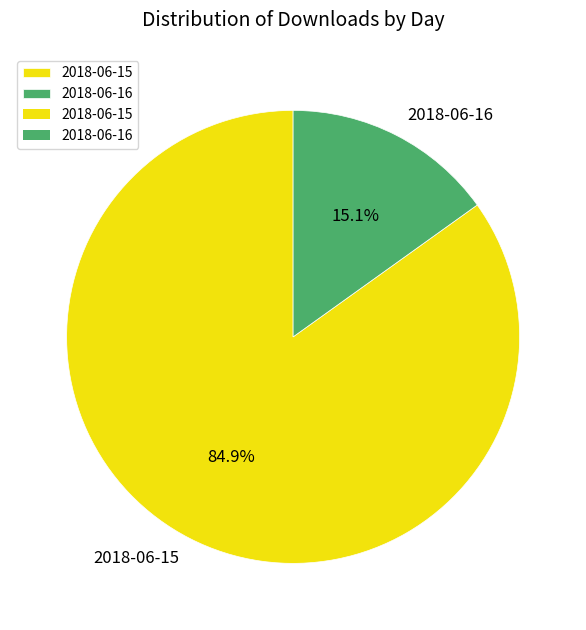

Does 2018-06-16 represent more than half of the total?

No